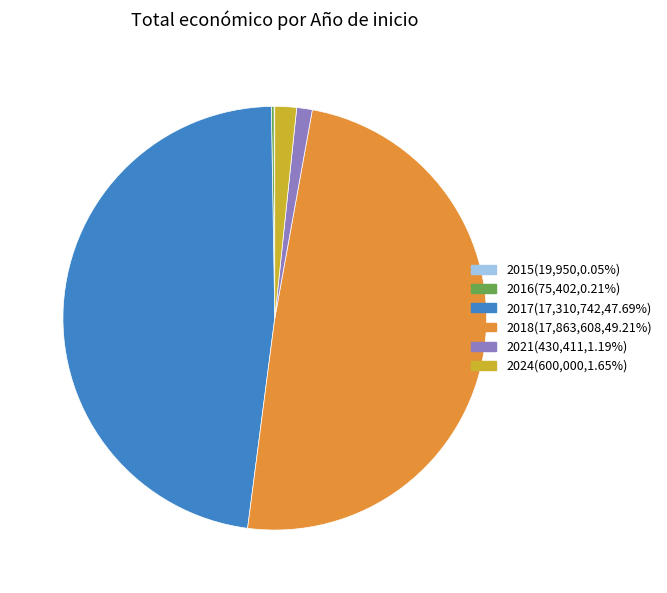

Does any single category account for the majority?

No